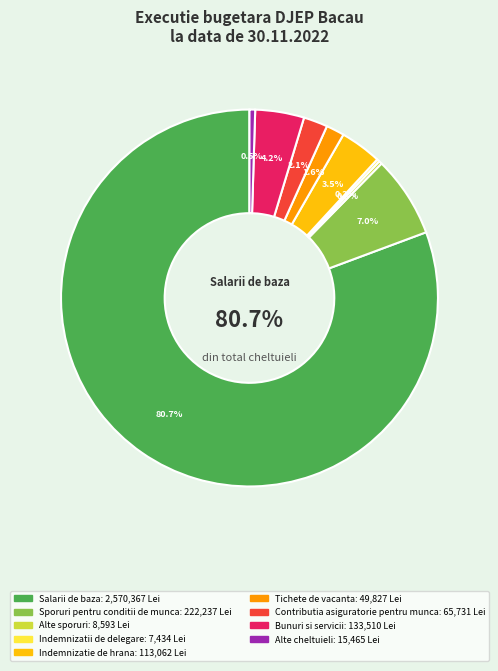

Does Alte cheltuieli represent more than half of the total?

No